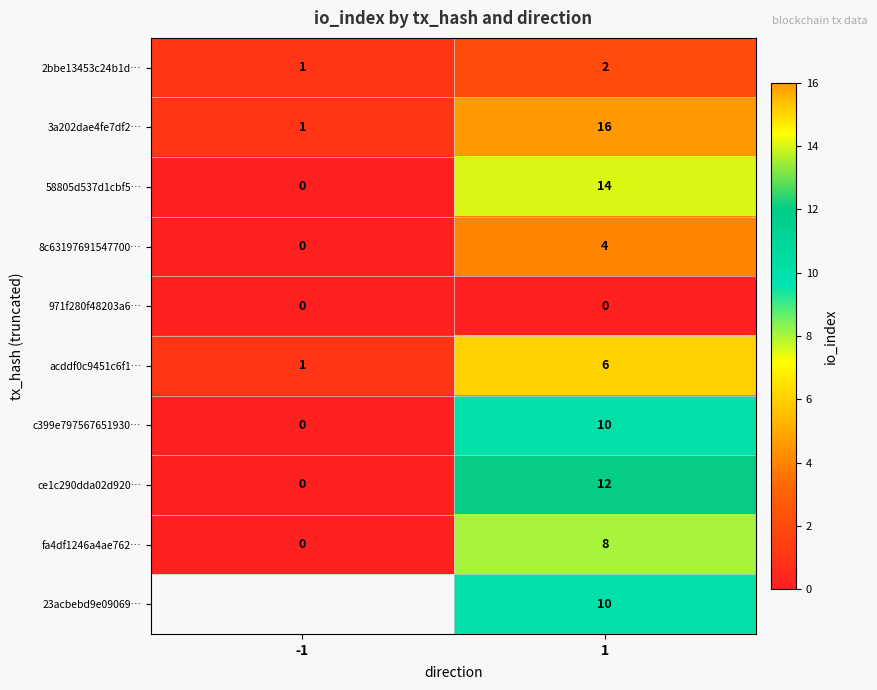

What is the difference between the highest and lowest values at 1?

16